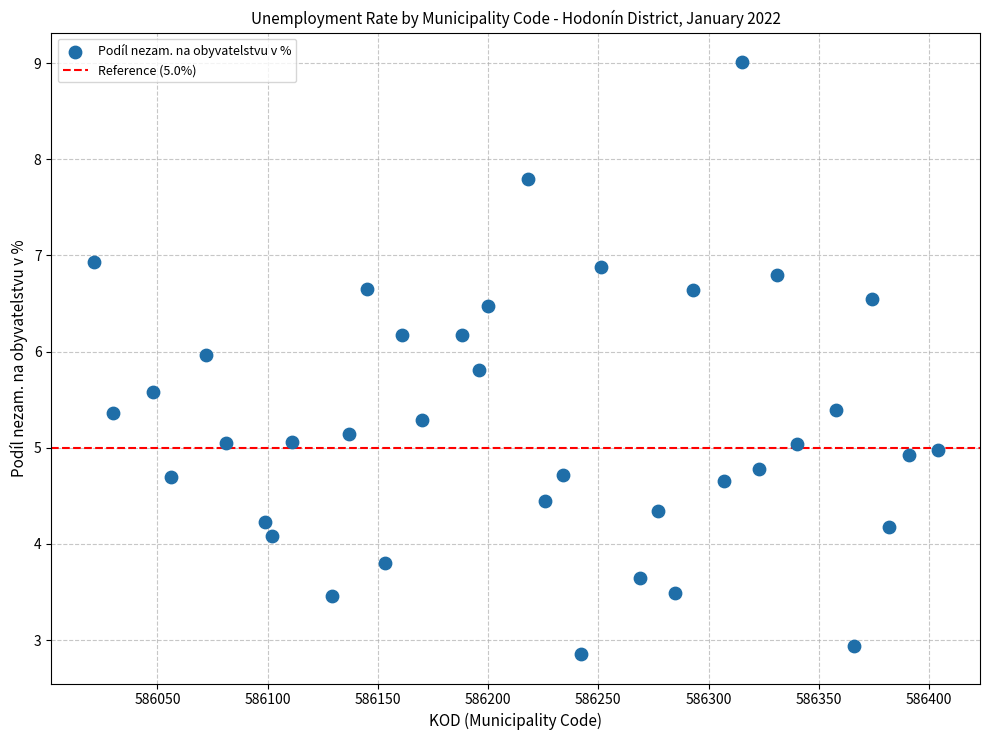

What is the range of X values (max minus min)?

383.0